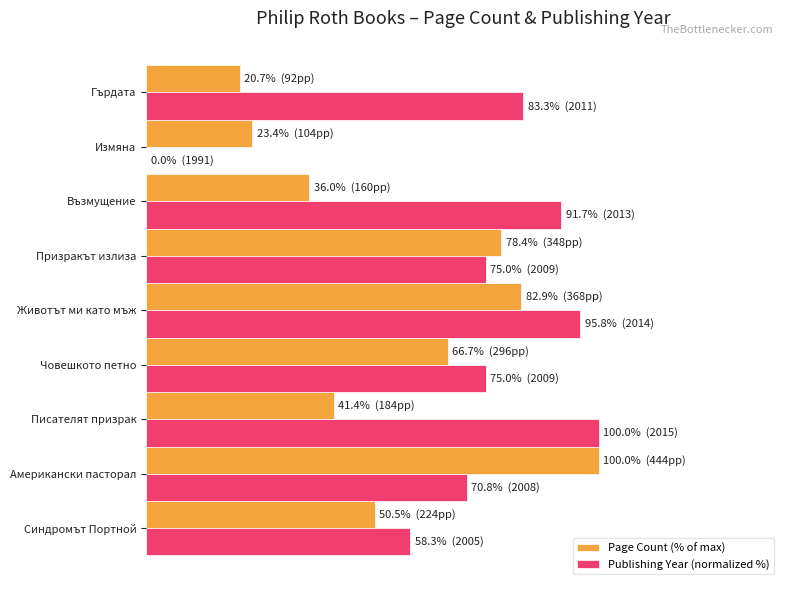

Which series has the largest total across all categories?

Publishing Year (normalized %)